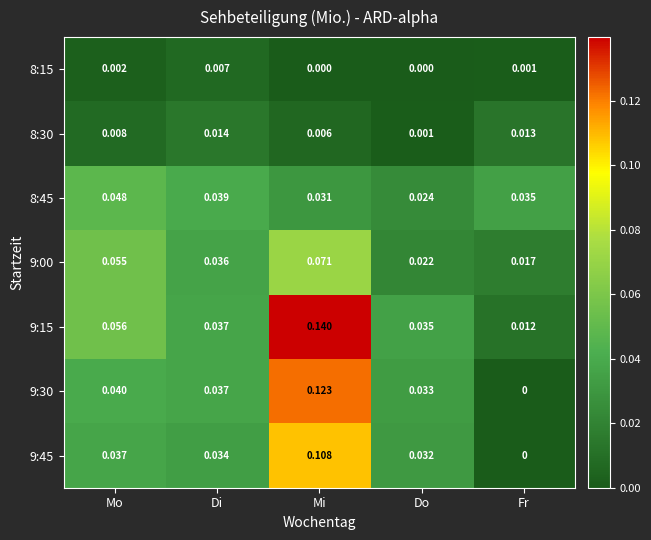

Which series changed the most between Do and Fr?

9:30